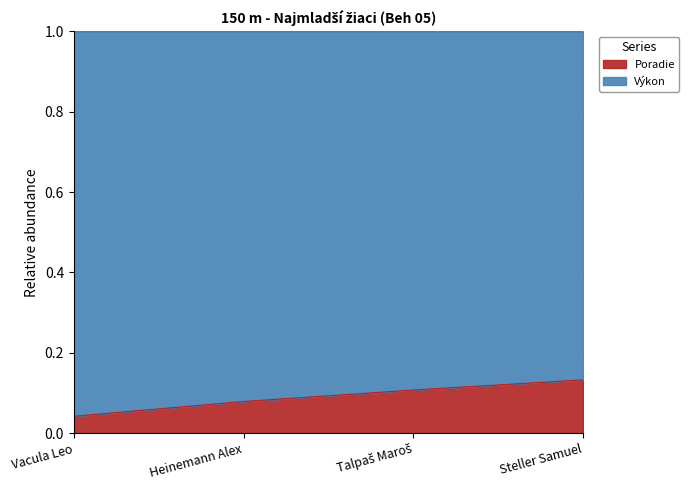

Rank the categories by value from highest to lowest.

Steller Samuel, Talpaš Maroš, Heinemann Alex, Vacula Leo